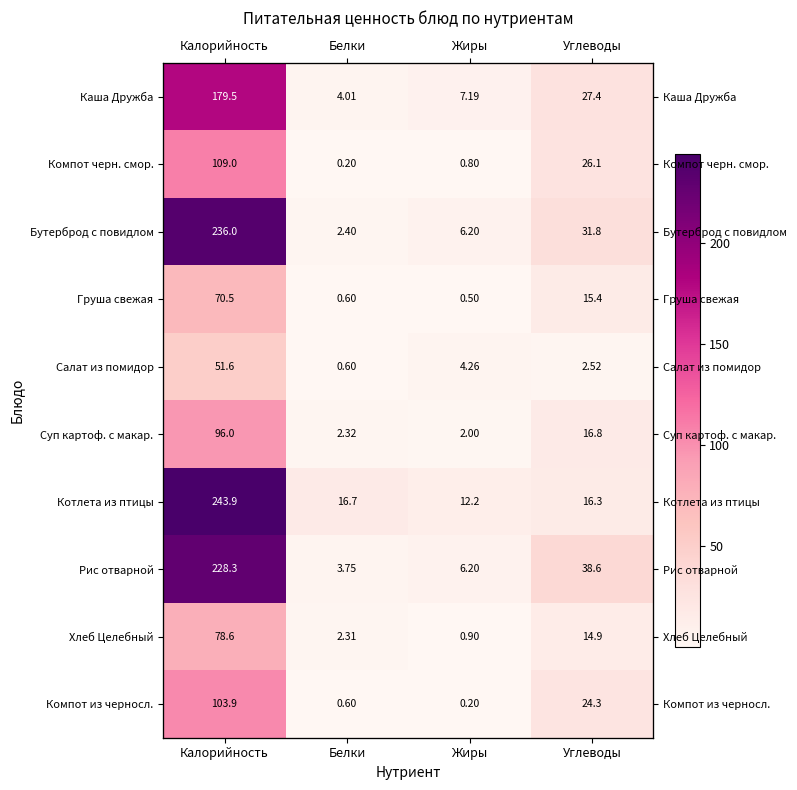

What is the difference between the maximum and minimum values in the Каша Дружба series?

175.5